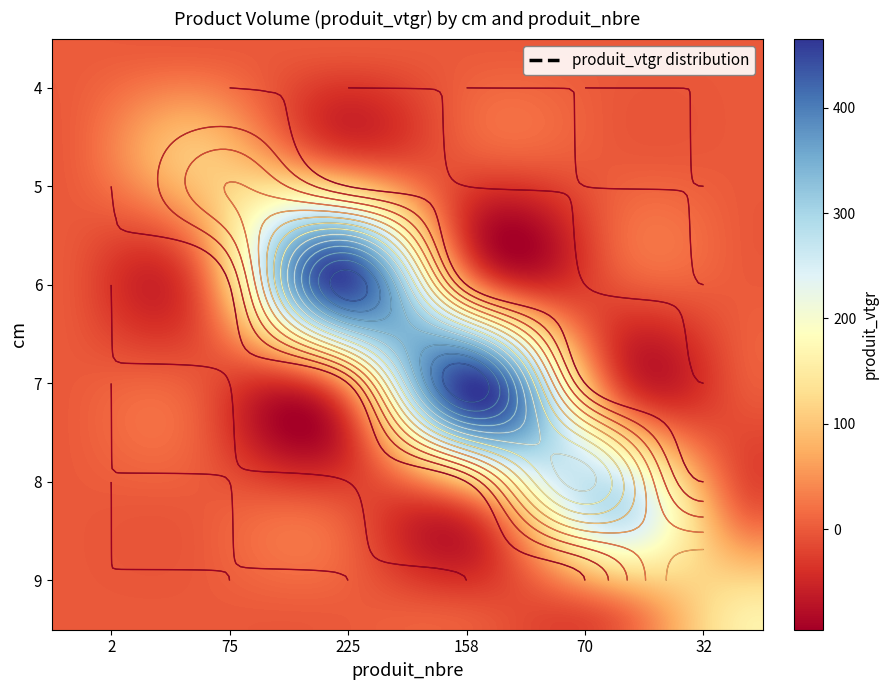

What is the average value of the 6 series?

75.7